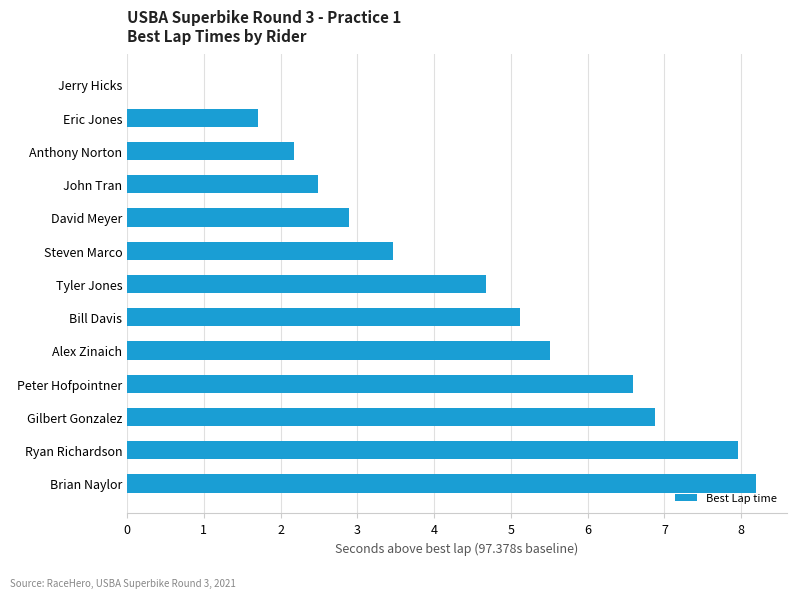

How many series are shown in this chart?

1